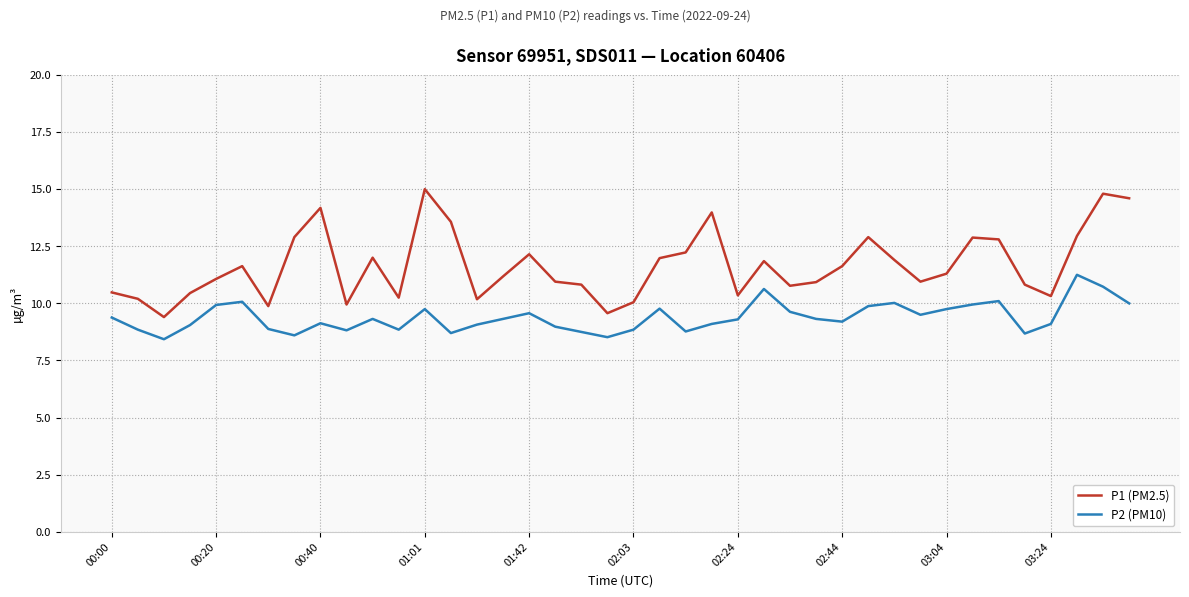

Rank the series by their average value, from highest to lowest.

P1 (PM2.5), P2 (PM10)